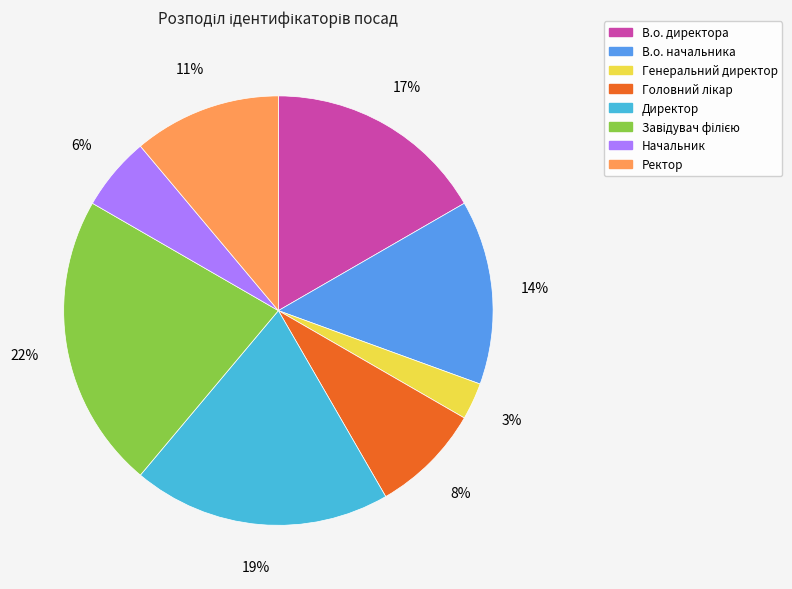

Count the number of slices in the pie.

8